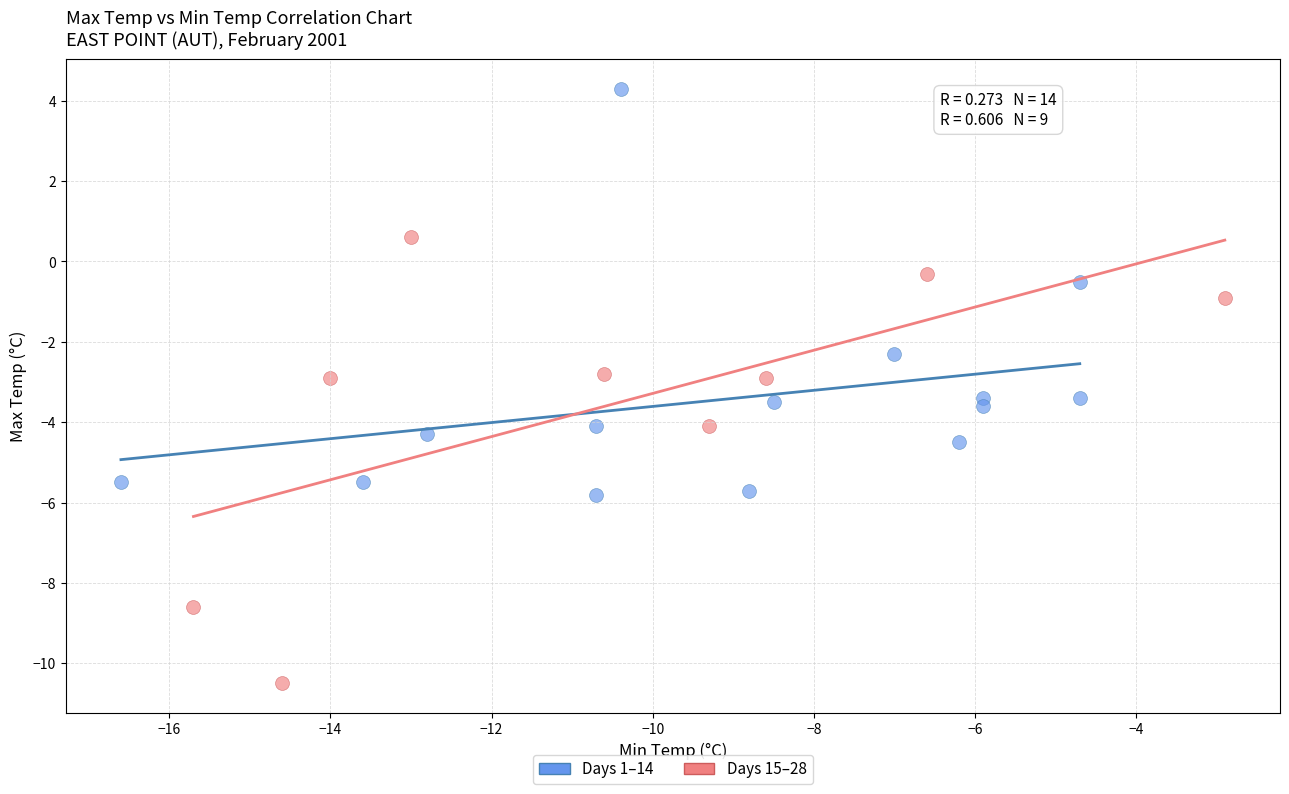

Which series reaches the maximum Y coordinate?

Days 1–14